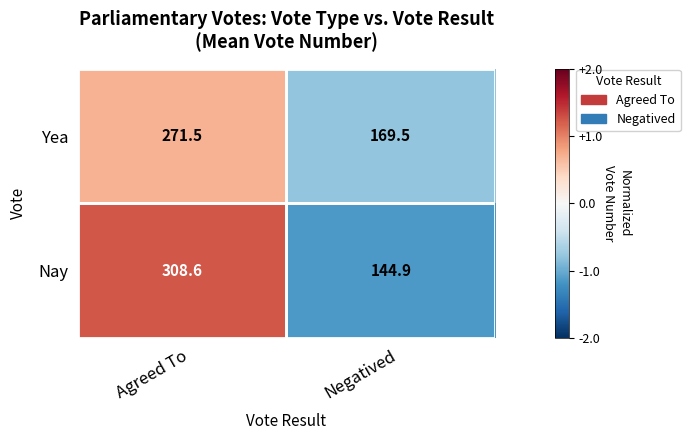

Between Agreed To and Negatived, which series saw the biggest shift?

Nay